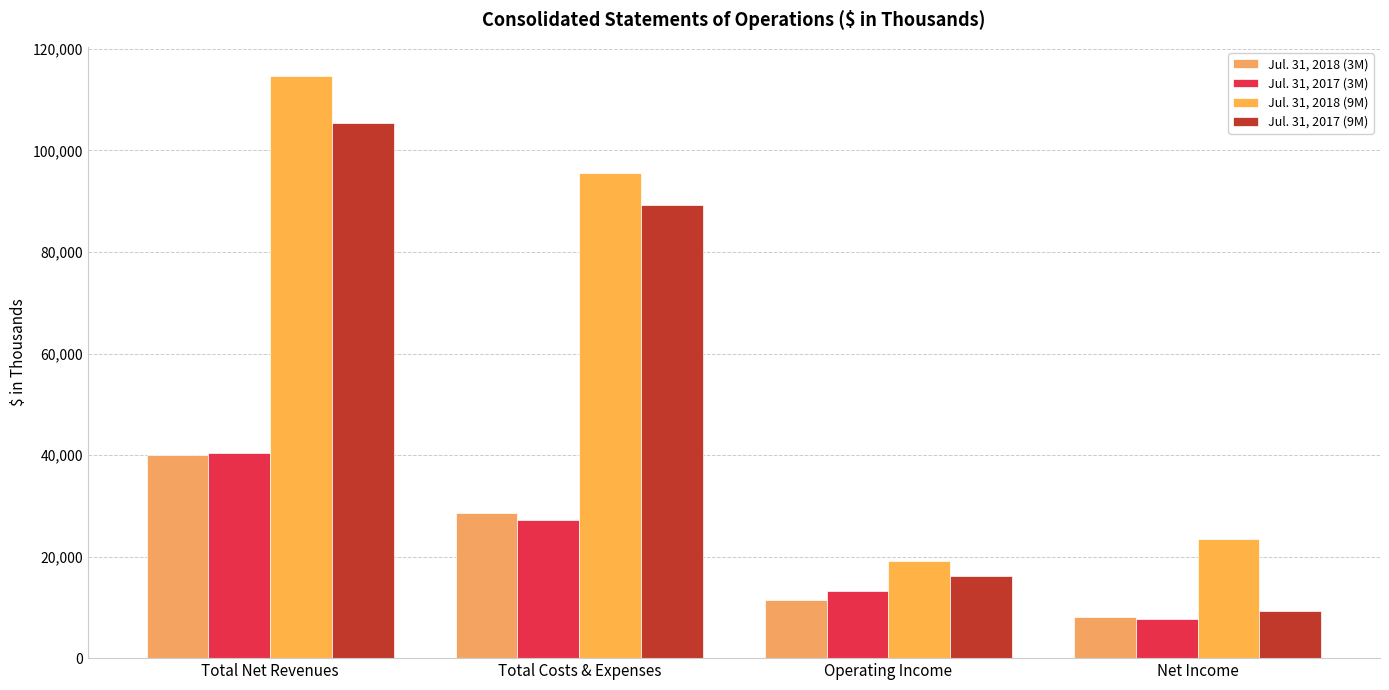

What is the label of the 1st bar from the right?

Net Income